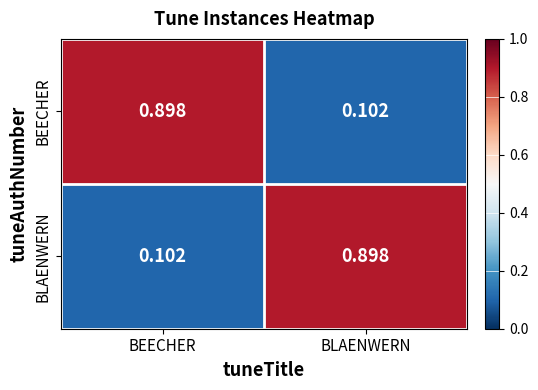

How many data points does each series have?

2